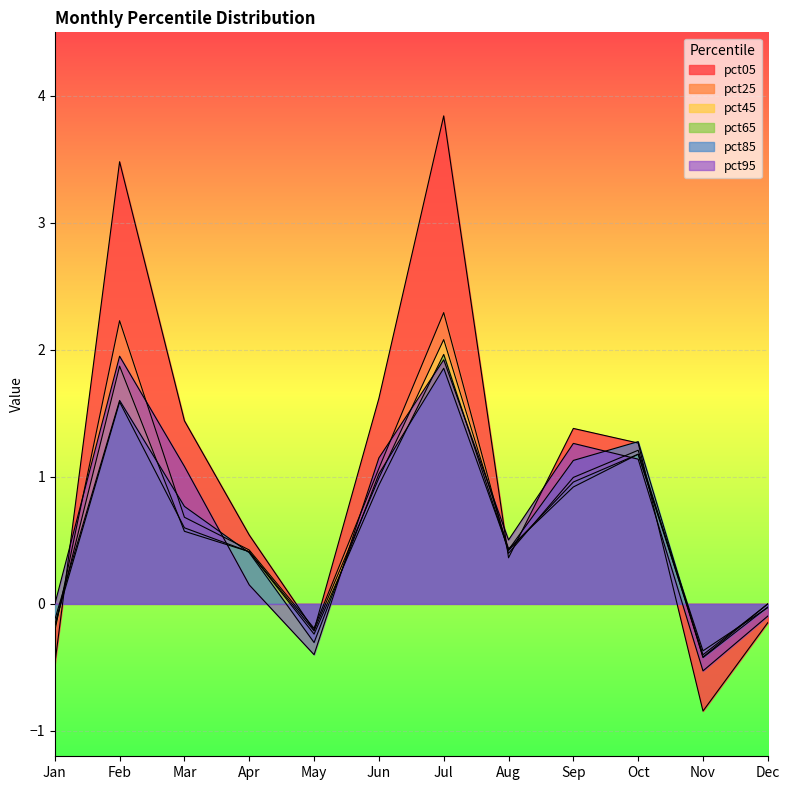

What is the value of the pct25 point at the 4th from the left?

0.4